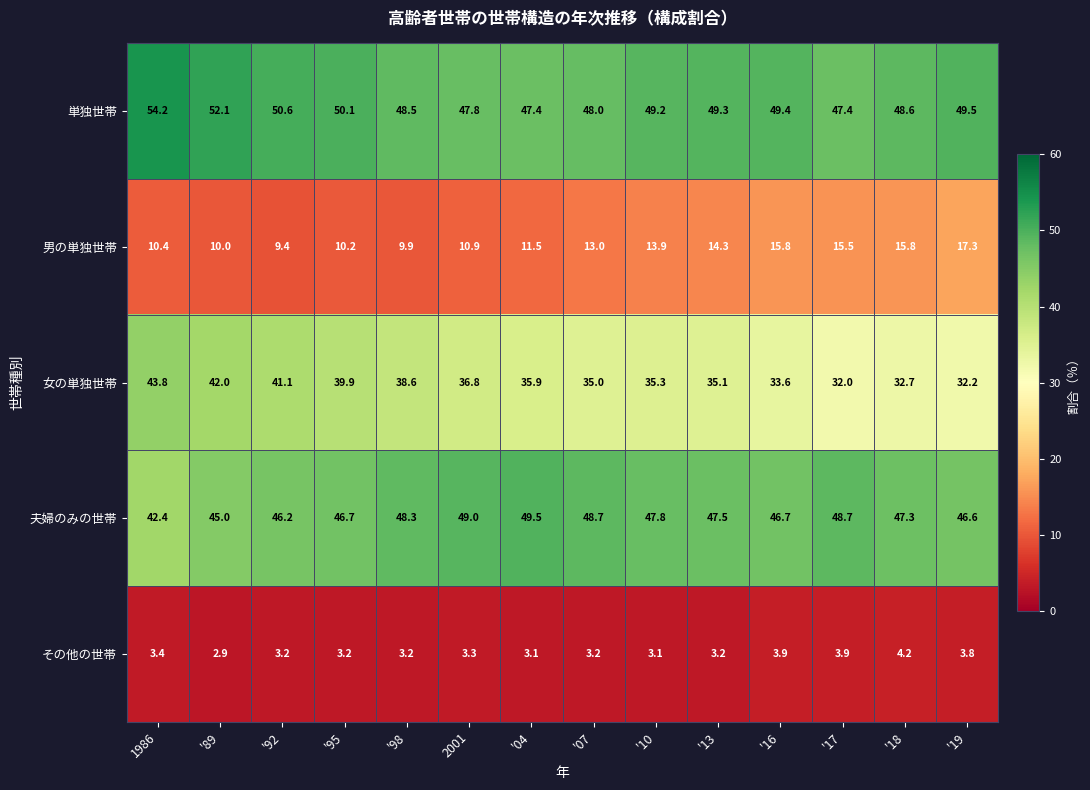

True or false: 男の単独世帯 has a value of 3.6 at '89.

False